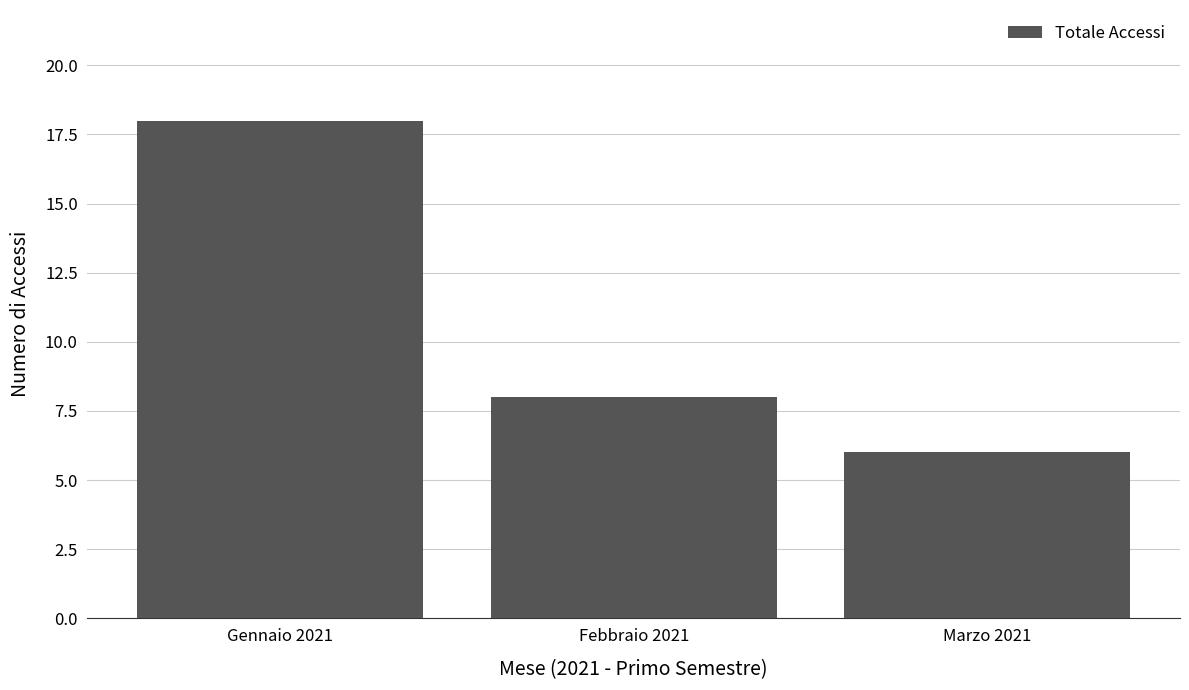

Which label corresponds to the largest value in the chart?

Gennaio 2021